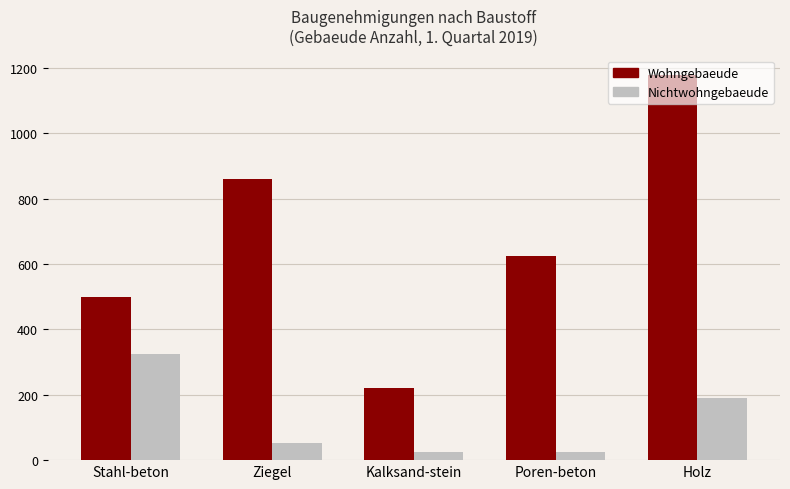

What is the approximate value of Nichtwohngebaeude at Holz, to the nearest 10?

190